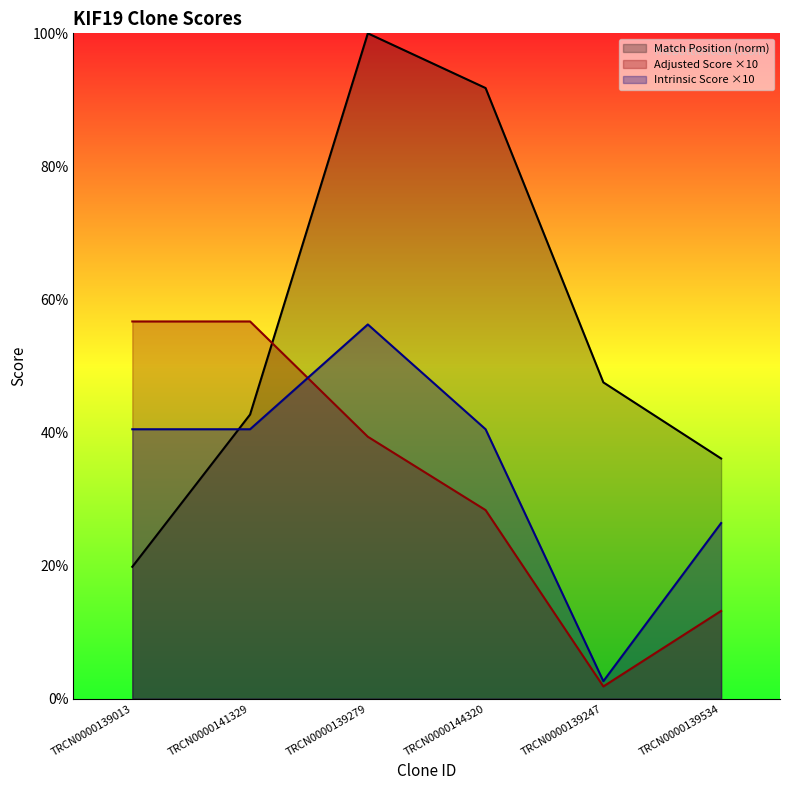

Which label corresponds to the smallest value in the chart?

TRCN0000139247